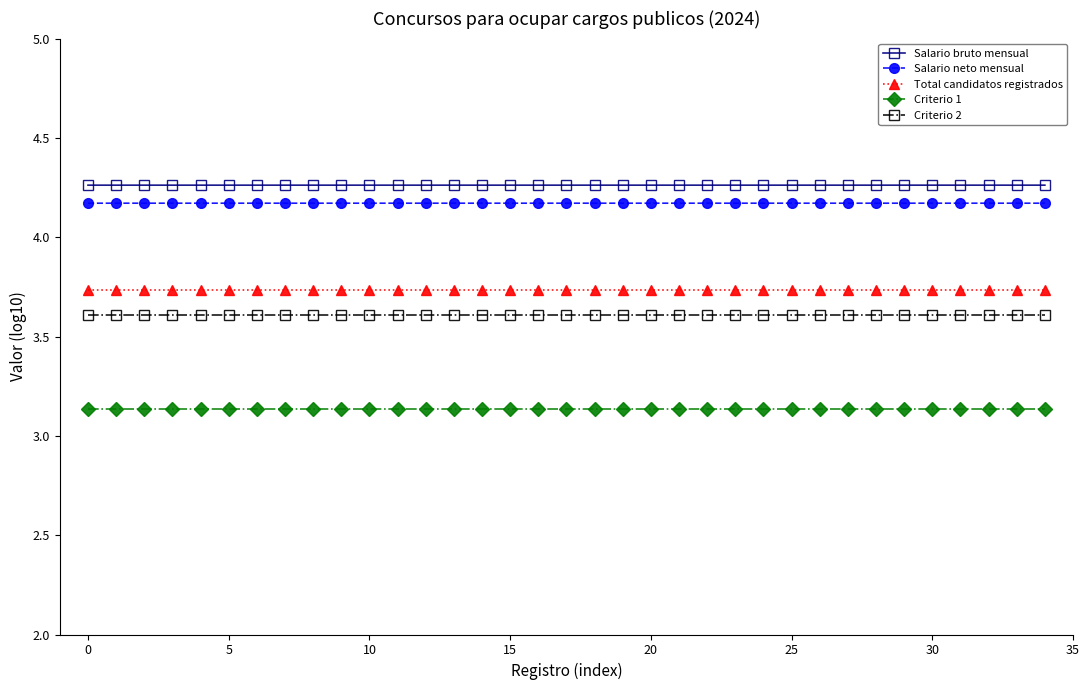

What is the value of the Criterio 2 point at the 9th from the left?

3.6